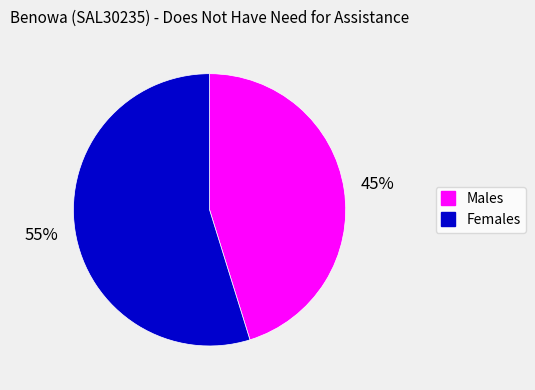

Is there a majority slice in this chart?

Yes